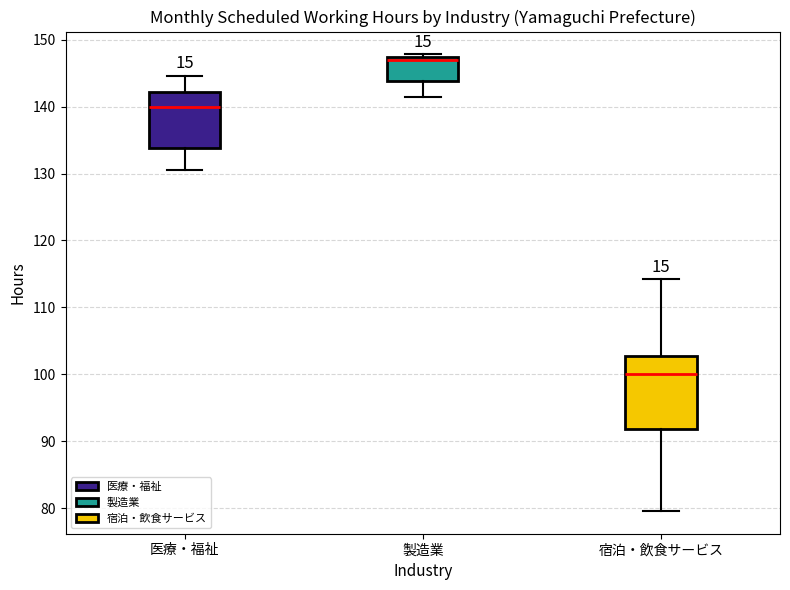

Which box is the tallest, from its lower edge to its upper edge?

宿泊・飲食サービス